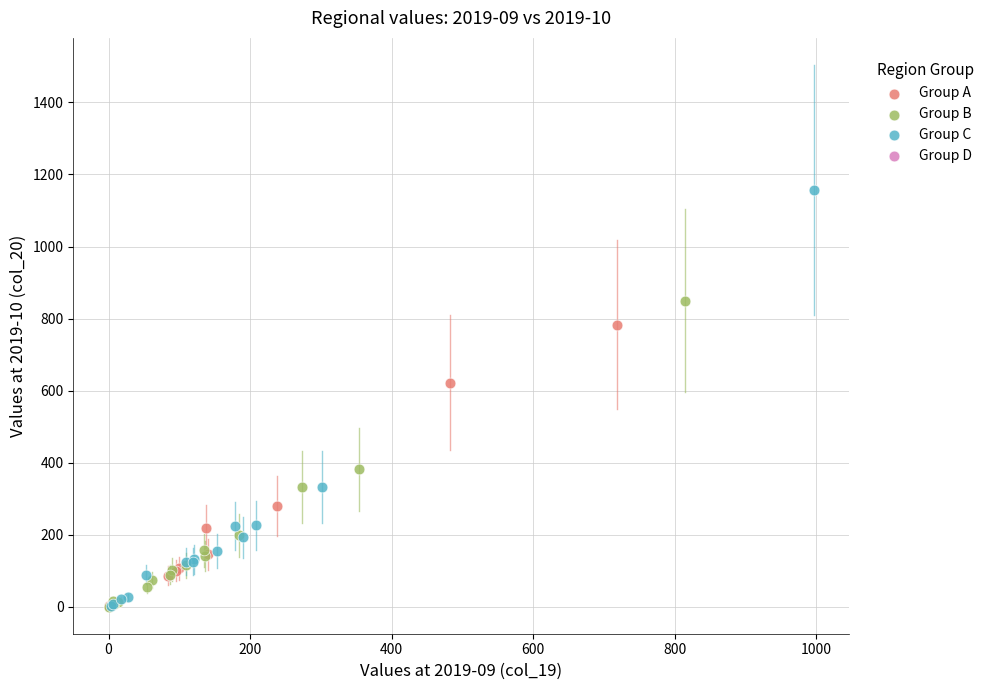

Which series has the largest Y range (max minus min)?

Group C